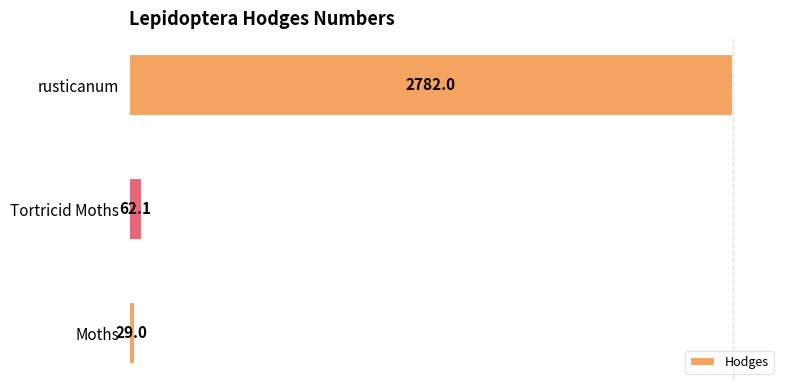

Where is the data nearest to the value 1405?

Tortricid Moths